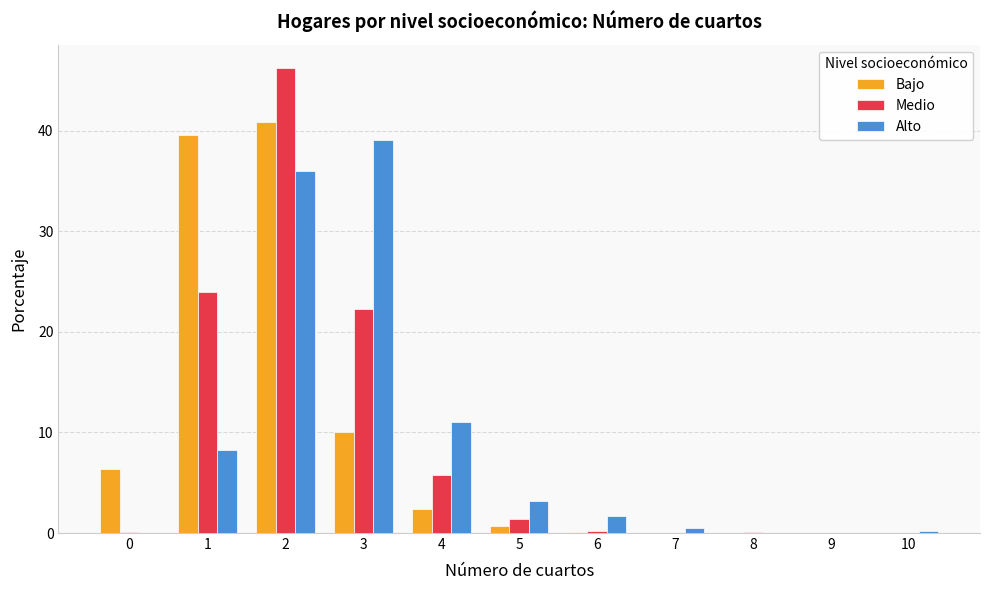

Is it true that Alto equals 64.1 at 3?

False